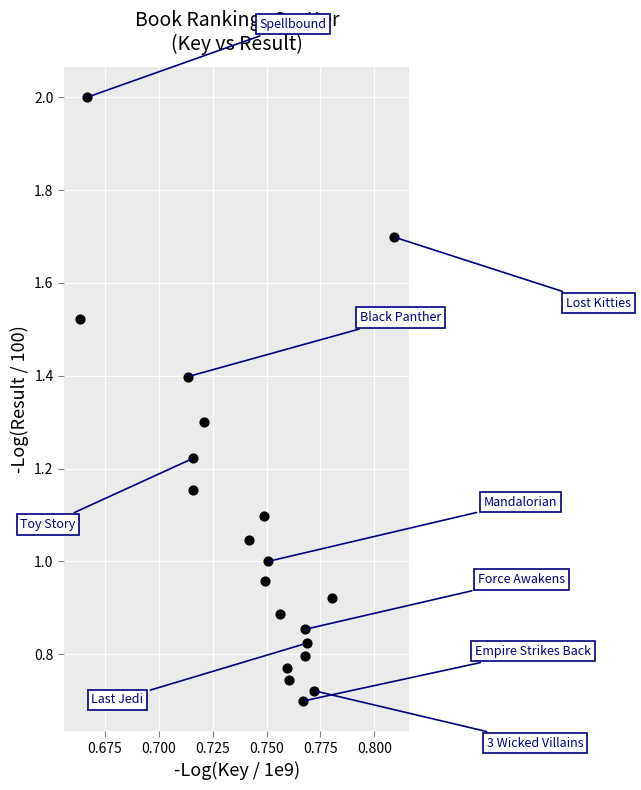

What is the range of Y values (max minus min)?

1.3